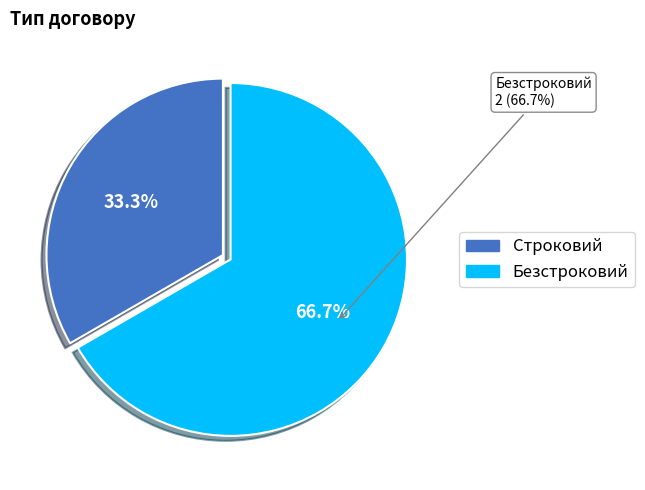

How many segments does this pie chart have?

2